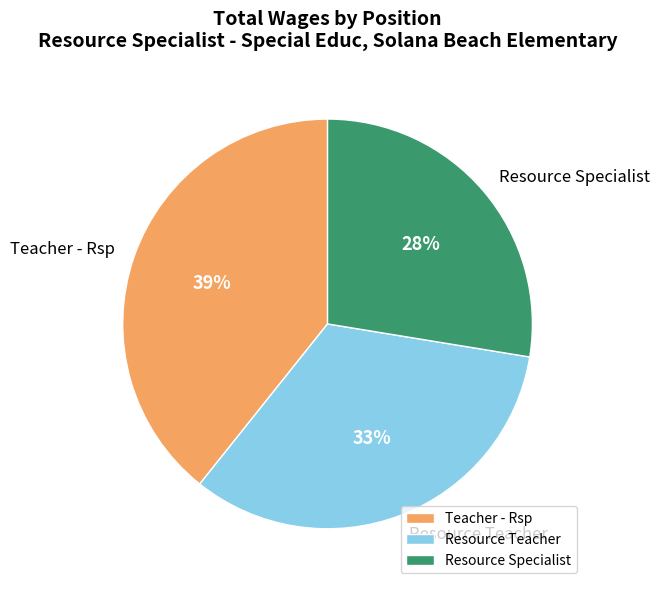

The Teacher - Rsp slice represents 45% of the pie. True or false?

False